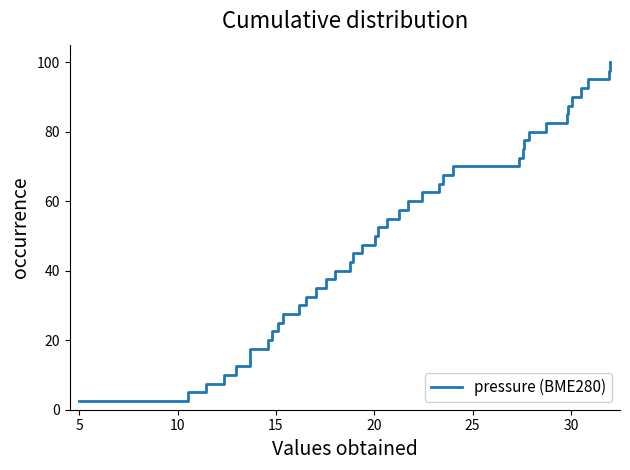

What is the maximum value shown in the chart?

100.0